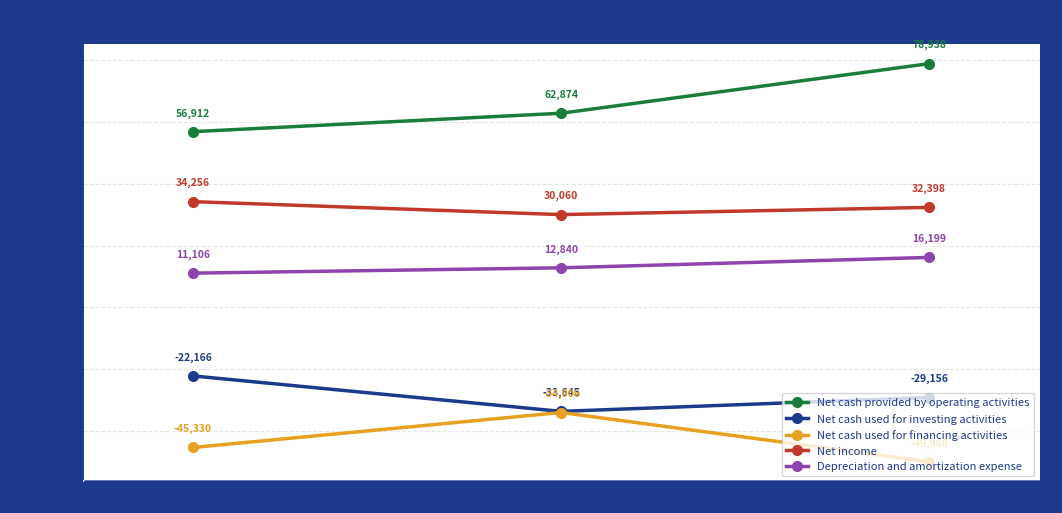

What is the difference between the Net cash provided by operating activities values at Feb. 02, 2014 and Jan. 31, 2016?

22026